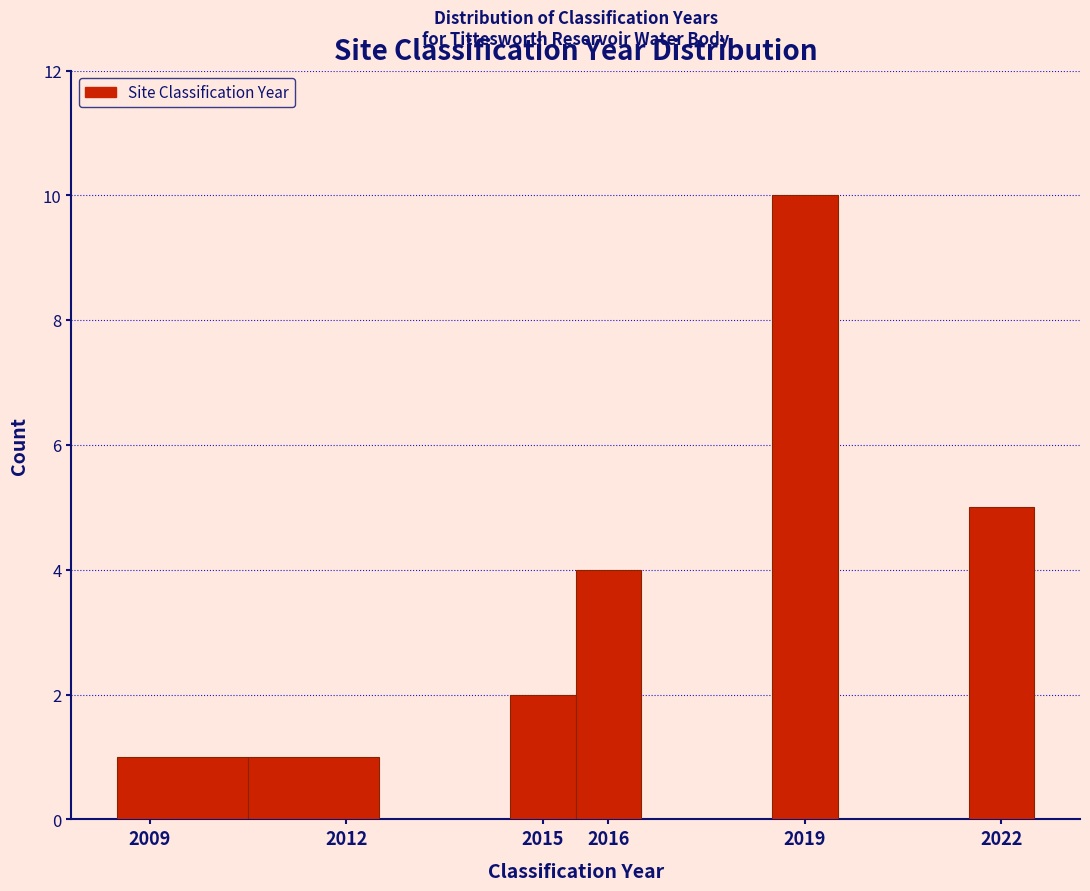

Reading left to right, transcribe this chart: for each bar, give the range it covers on the x-axis and its height. The values are not printed on the chart, so give them approximately, as read against the axis.

2008.5 to 2010.5: 1
2010.5 to 2012.5: 1
2012.5 to 2014.5: 0
2014.5 to 2015.5: 2
2015.5 to 2016.5: 4
2016.5 to 2017.5: 0
2017.5 to 2018.5: 0
2018.5 to 2019.5: 10
2019.5 to 2020.5: 0
2020.5 to 2021.5: 0
2021.5 to 2022.5: 5